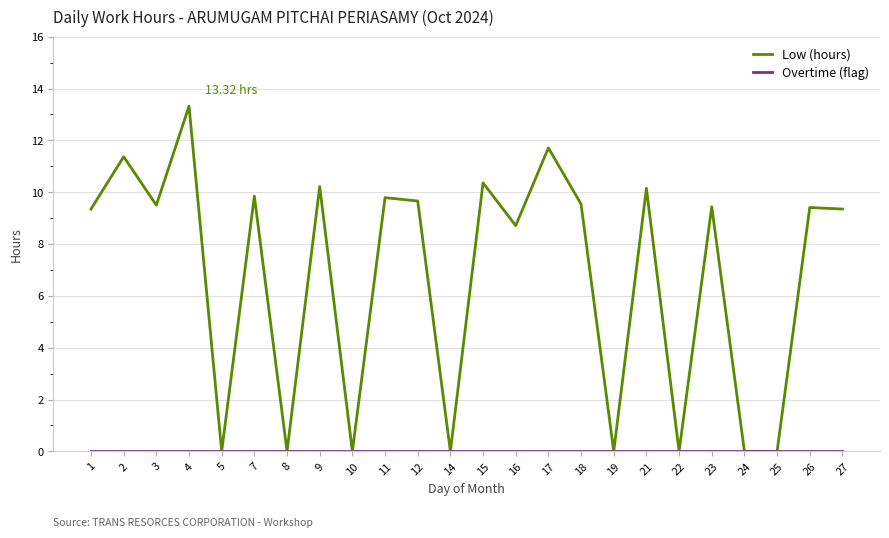

At which category is the sum across all series the highest?

4